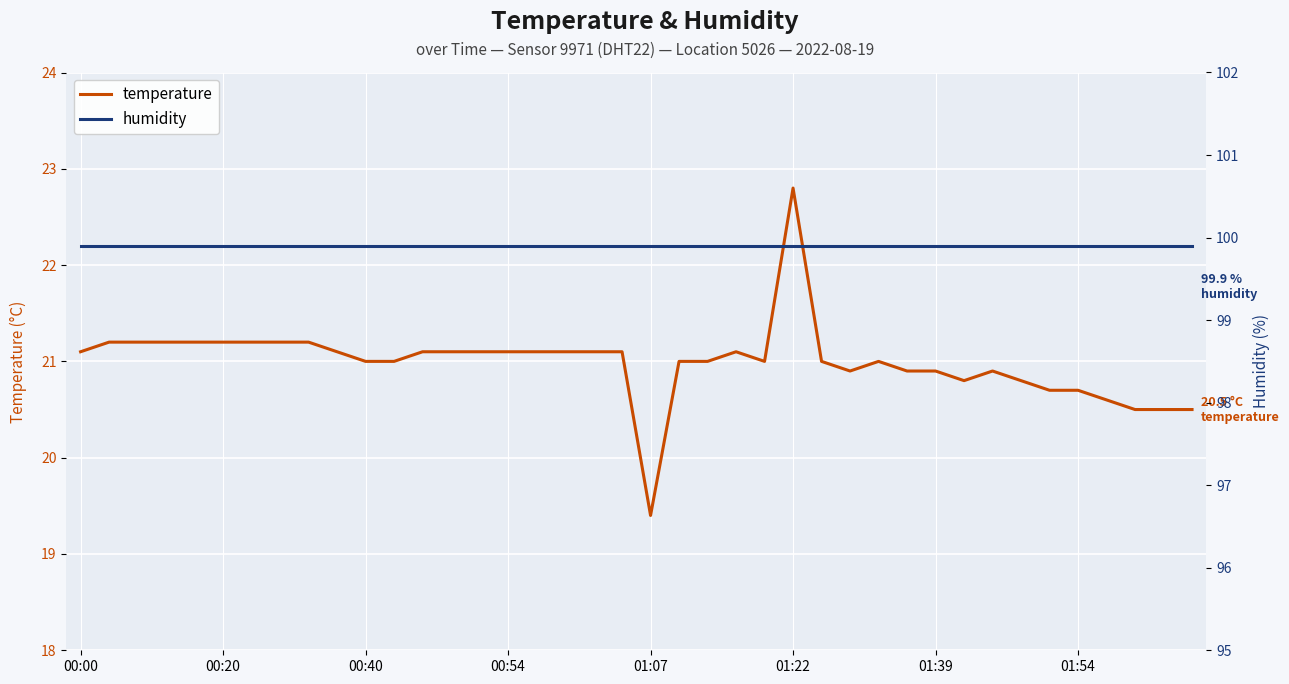

What is the value of the humidity point at the 31st from the left?

99.9